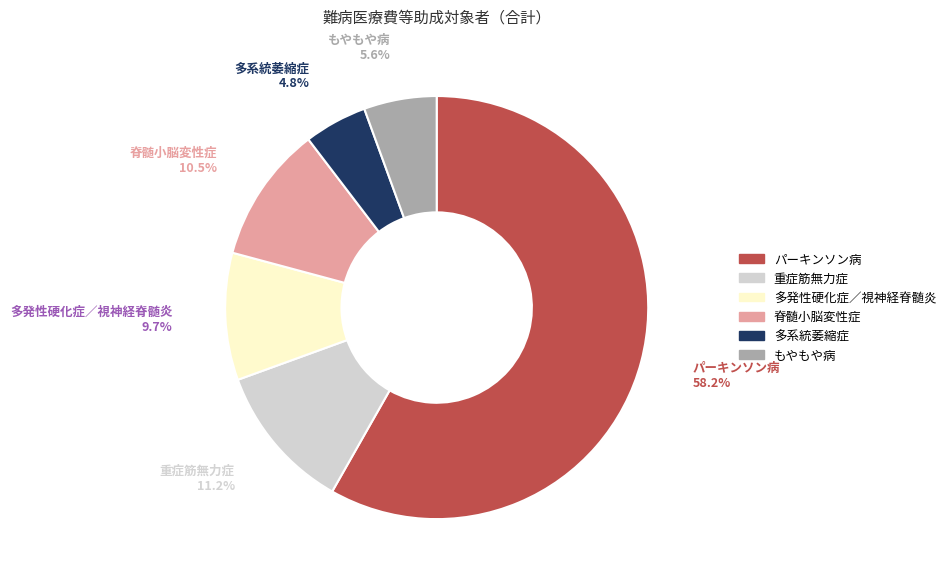

Count the number of slices in the pie.

6